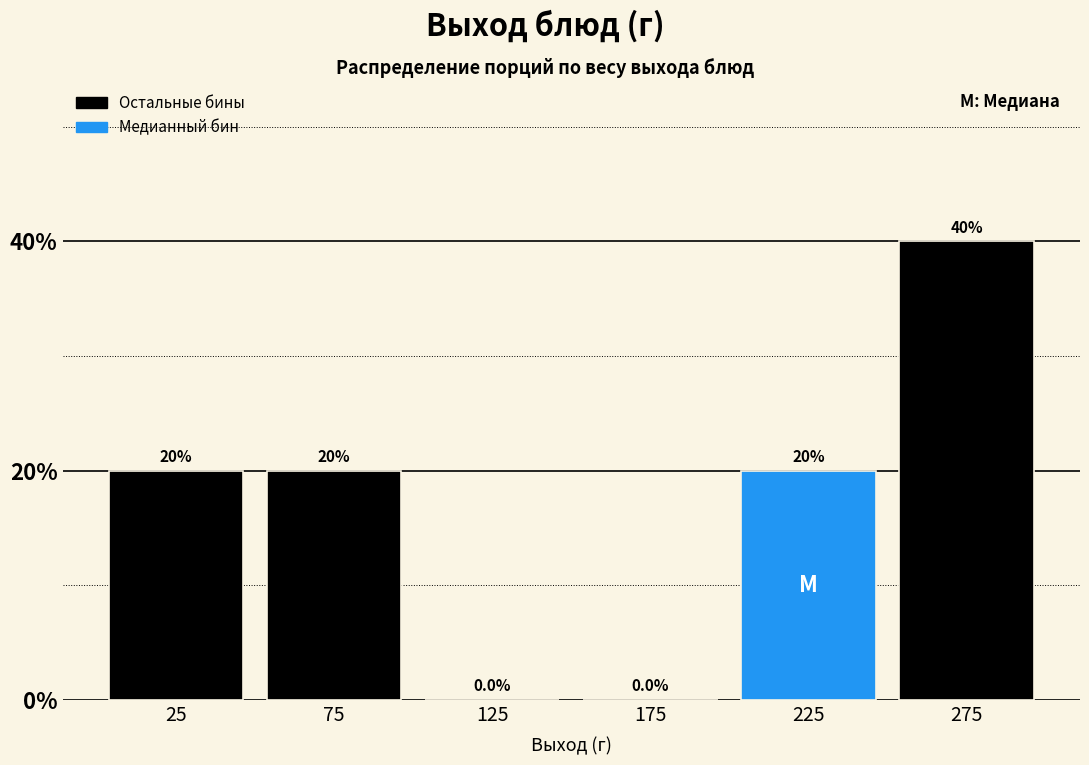

Which range on the x-axis has the tallest bar?

250 to 300